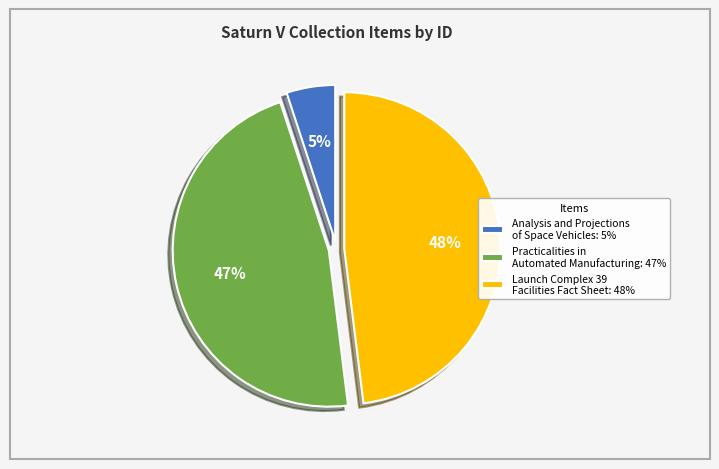

What is the ratio of the value at Launch Complex 39 Facilities Fact Sheet: 48% to the value at Practicalities in Automated Manufacturing: 47%?

1.0